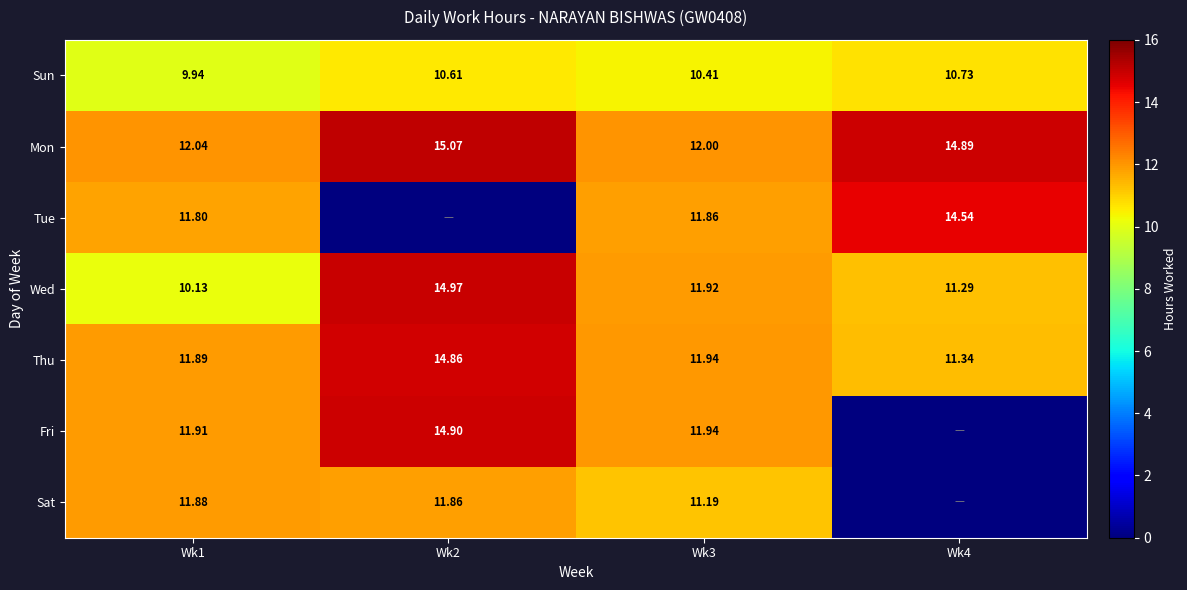

Is the value of Fri at Wk1 greater than the value of Wed at Wk1?

Yes